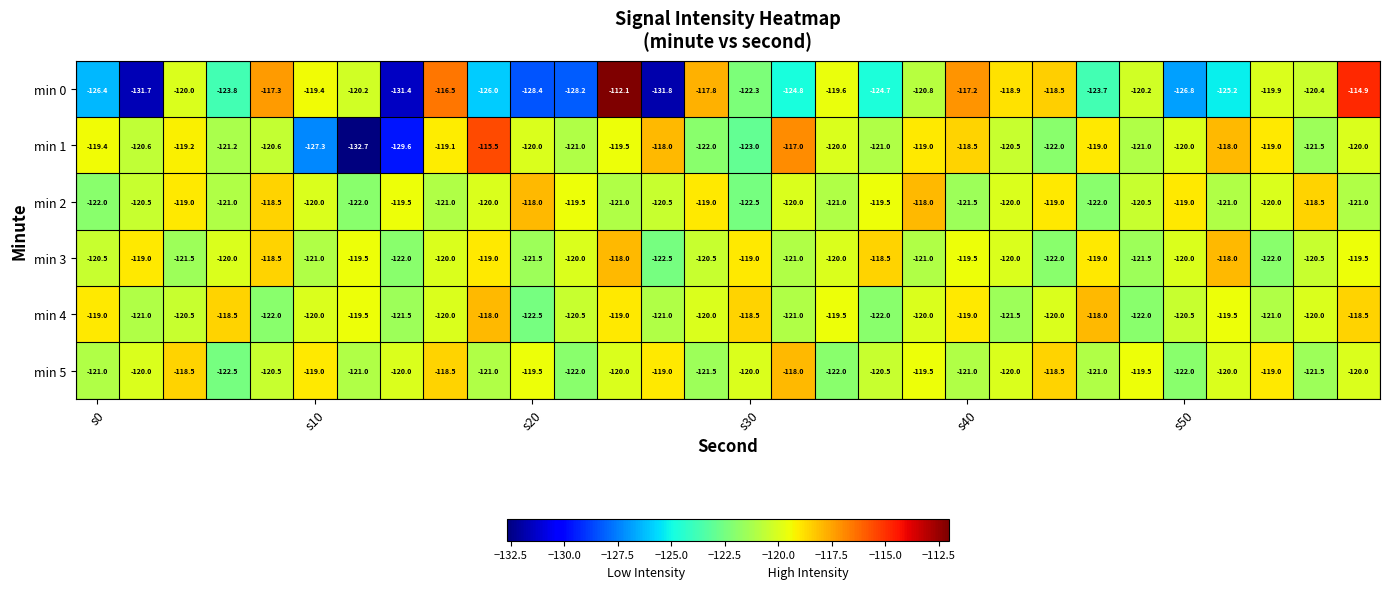

What is the sum of all min 0 values?

-3668.9